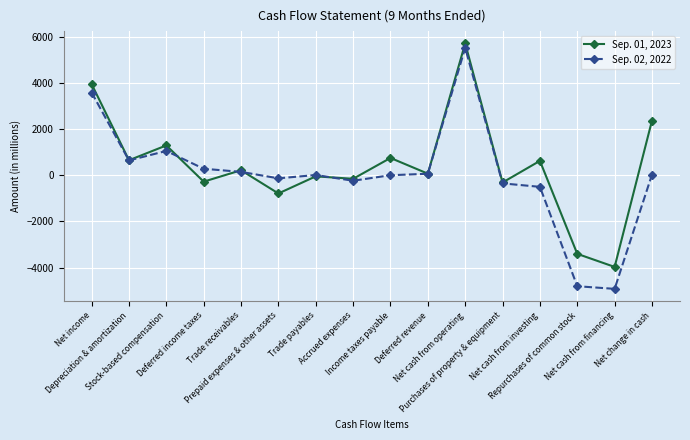

True or false: Sep. 01, 2023 and Sep. 02, 2022 cross at least once.

True